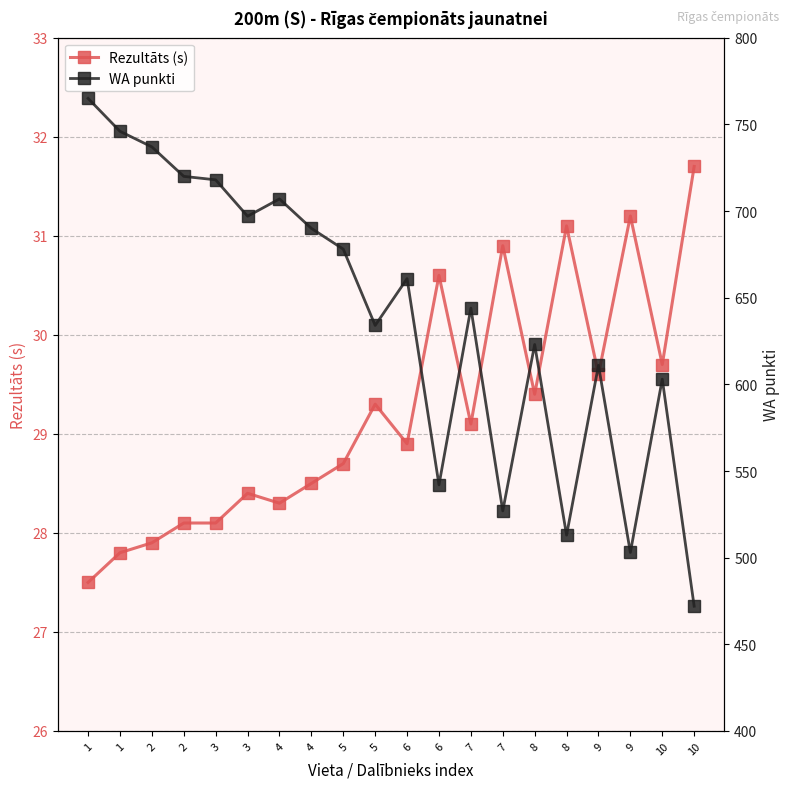

What is the value of the Rezultāts (s) point at the 16th from the left?

29.4